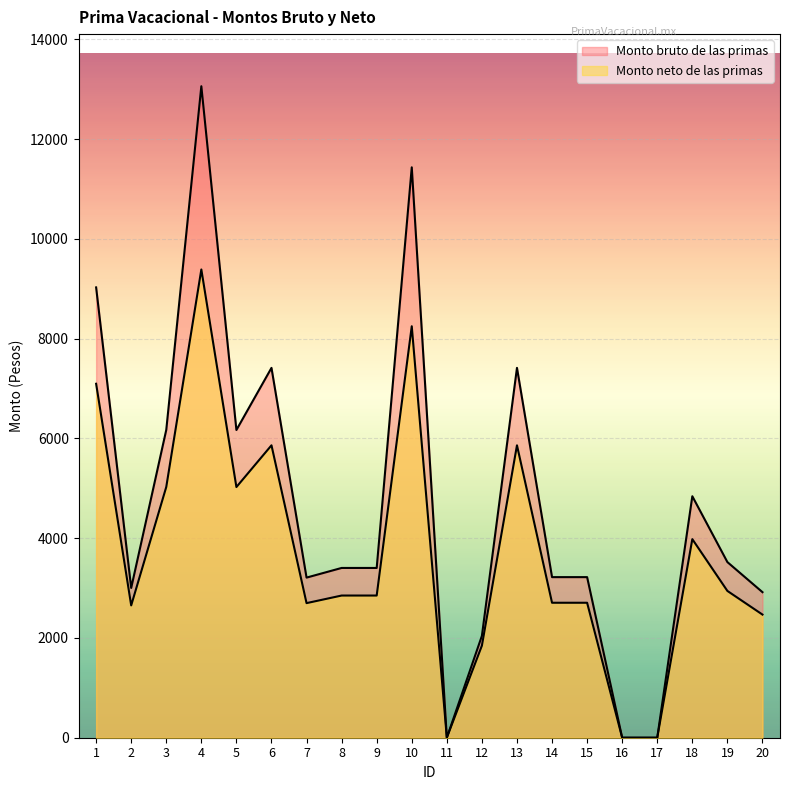

What is the difference between the second highest and second lowest values in the Monto bruto de las primas series?

11434.9